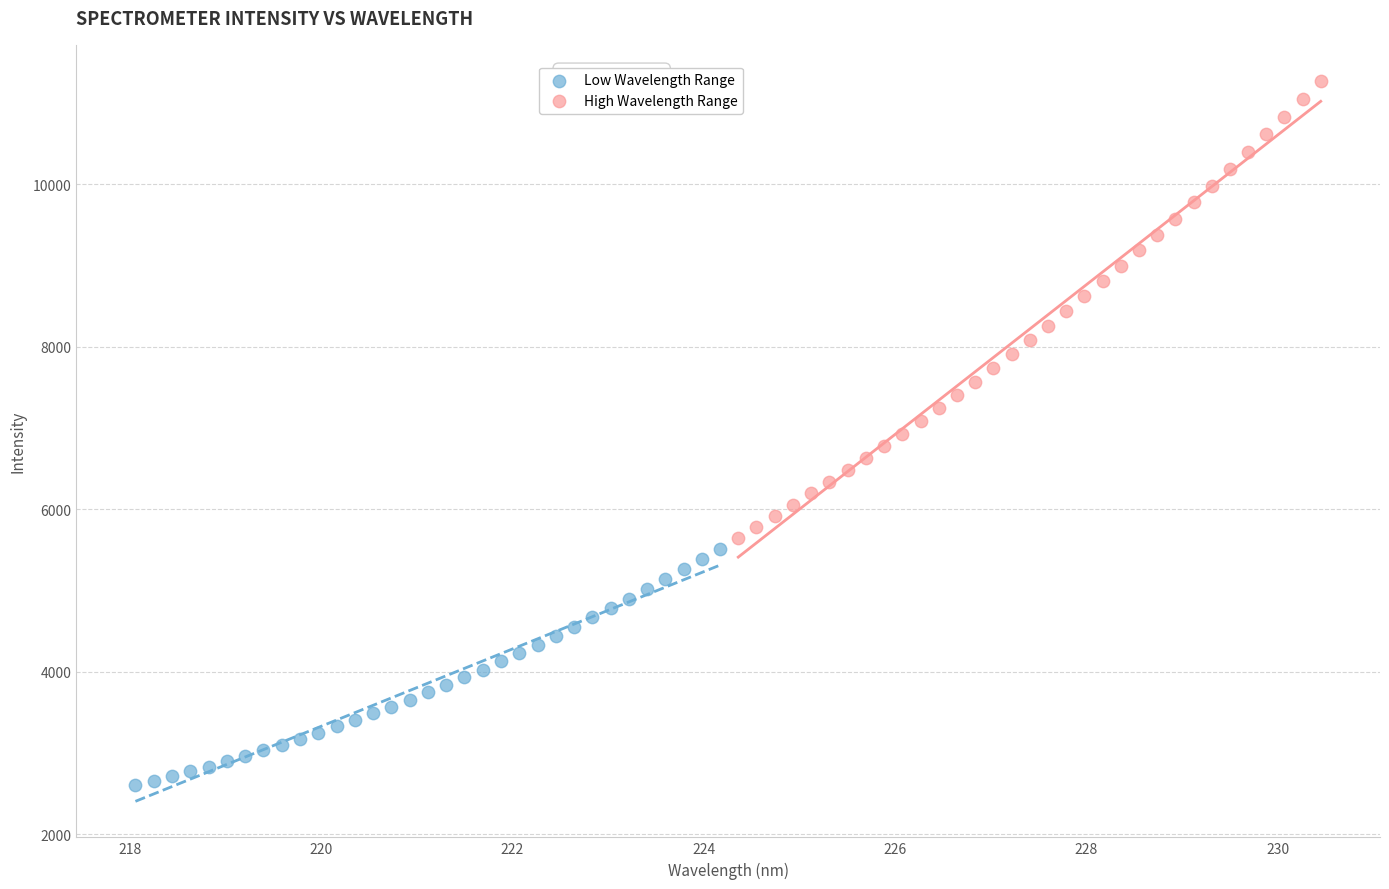

Which series reaches the minimum Y coordinate?

Low Wavelength Range